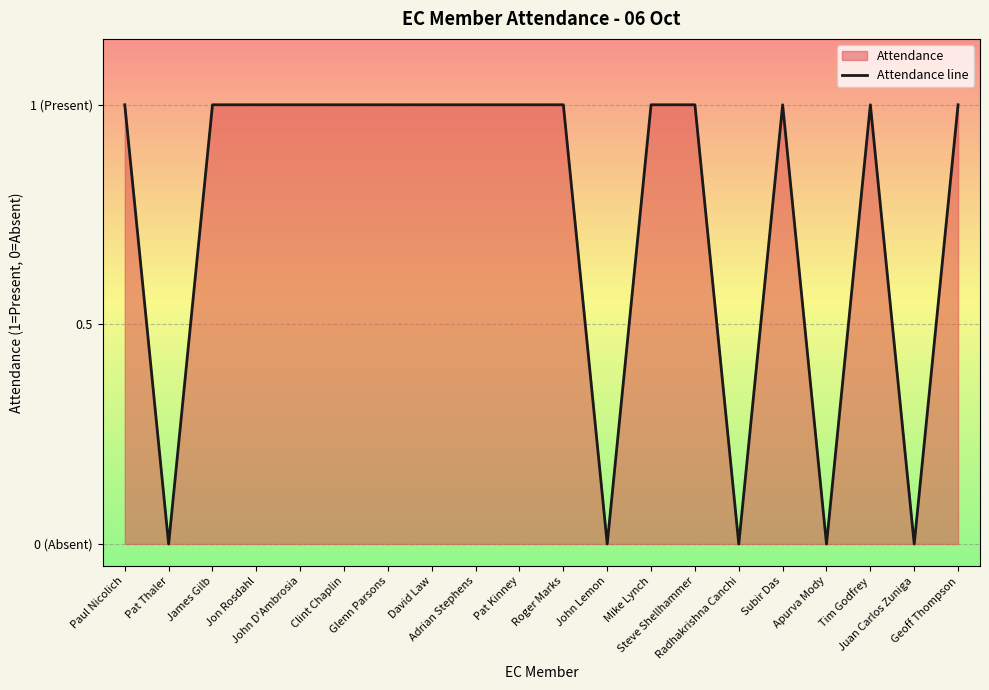

Count the values in the range 1 to 2.

15